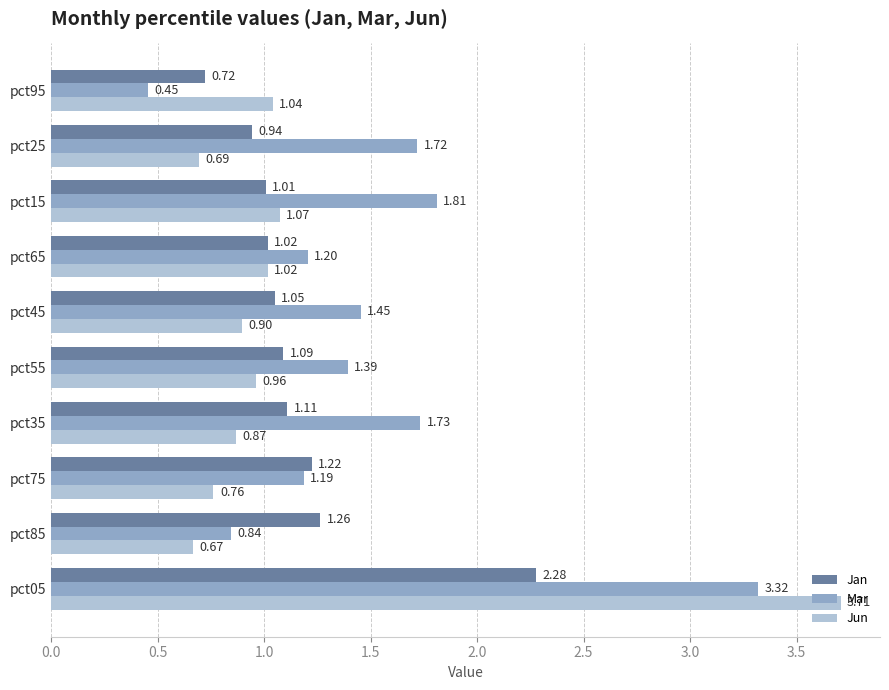

How many data points in Mar are less than 1?

2